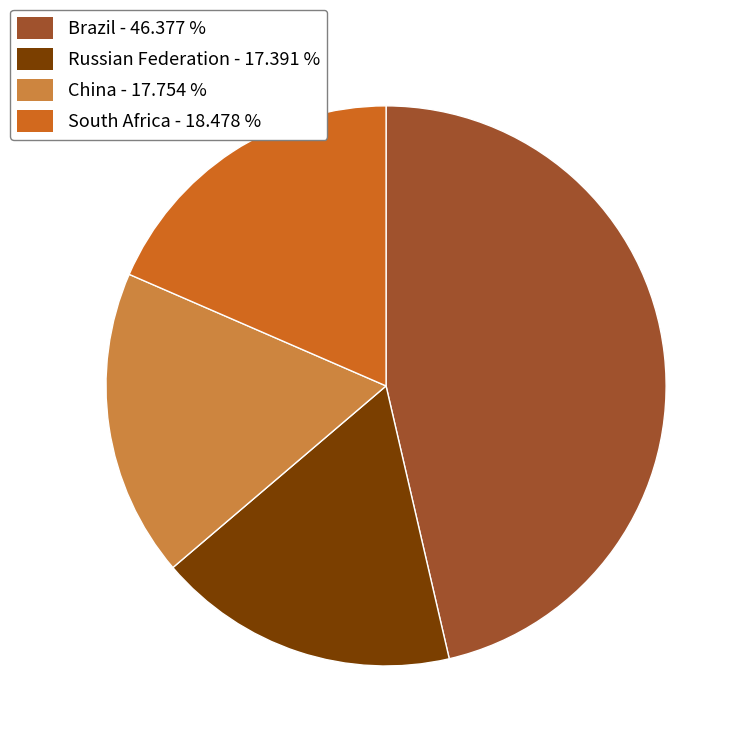

Is there any slice that represents more than half of the pie?

No